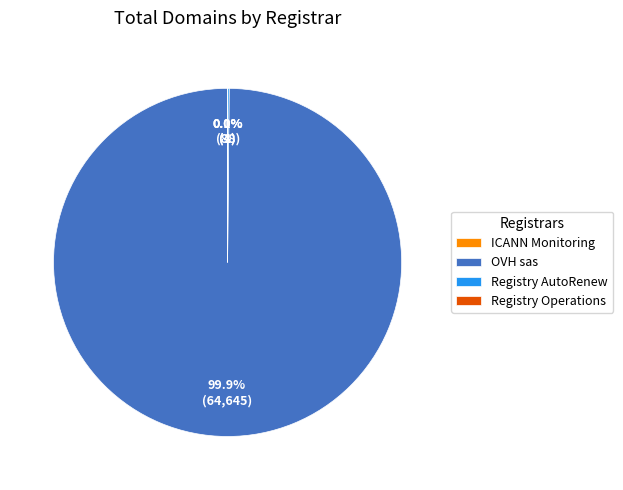

Is there any slice that represents more than half of the pie?

Yes